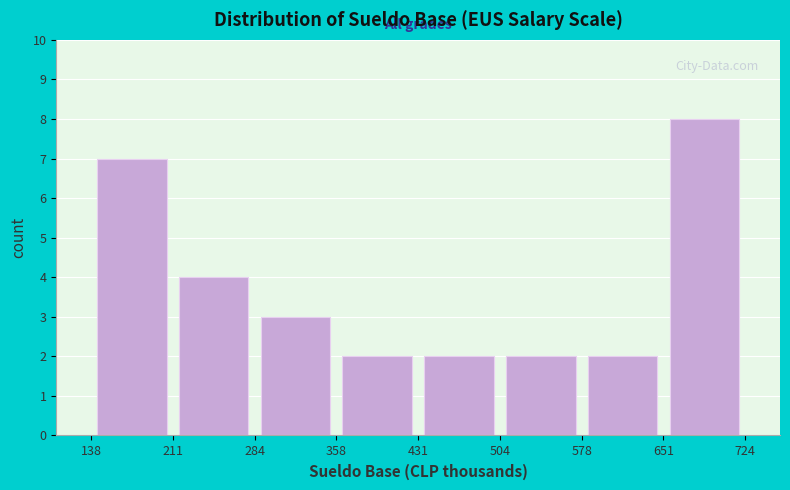

Reading left to right, transcribe this chart: for each bar, give the range it covers on the x-axis and its height. The values are not printed on the chart, so give them approximately, as read against the axis.

138 to 211: 7
211 to 284: 4
284 to 358: 3
358 to 431: 2
431 to 504: 2
504 to 578: 2
578 to 651: 2
651 to 724: 8